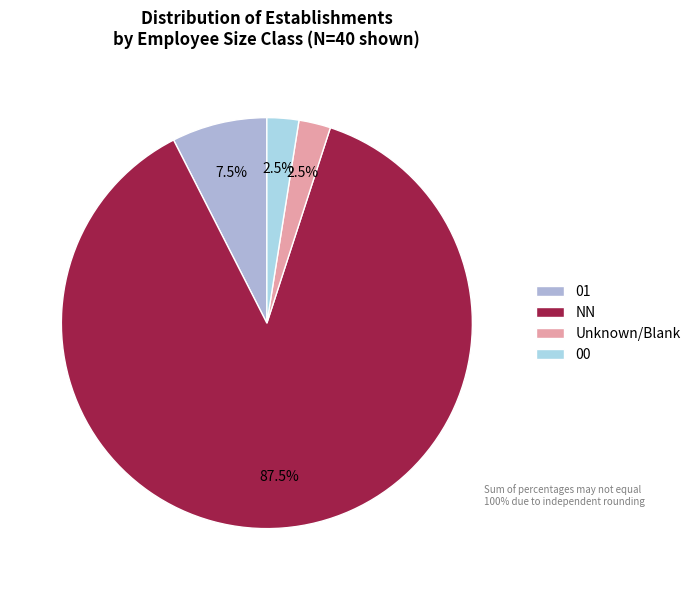

Count the number of slices in the pie.

4